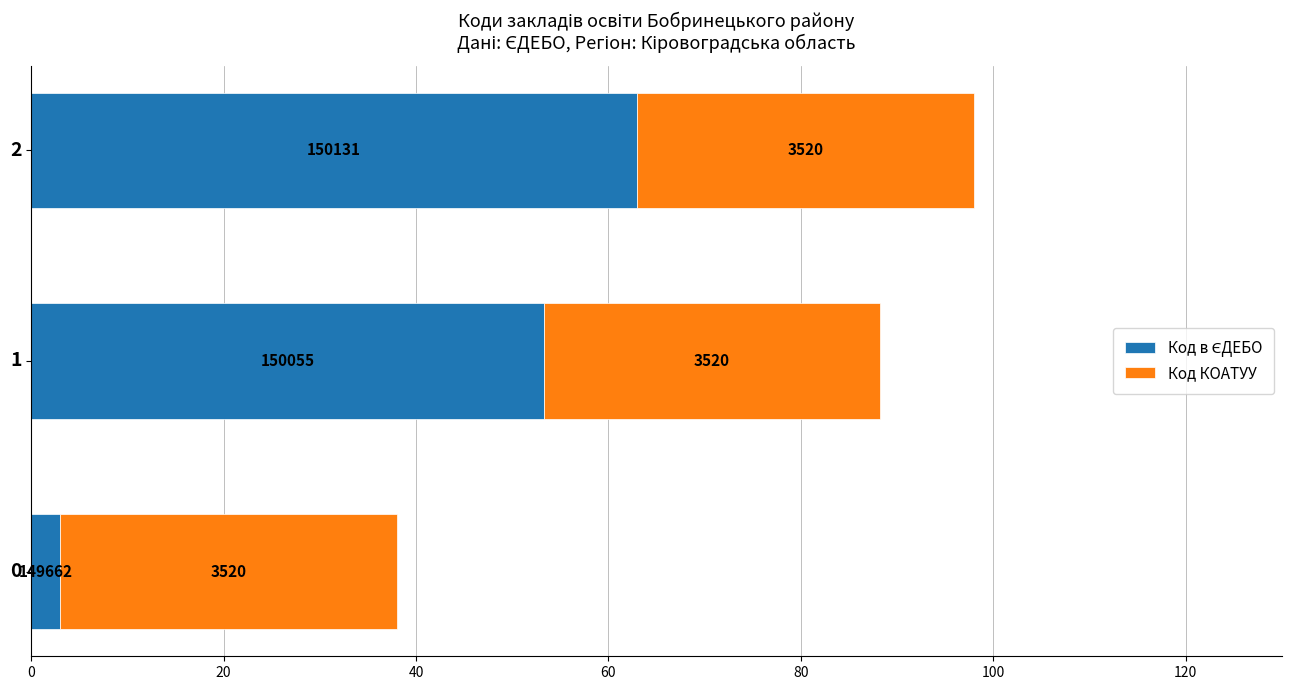

Does the chart contain any negative values?

No